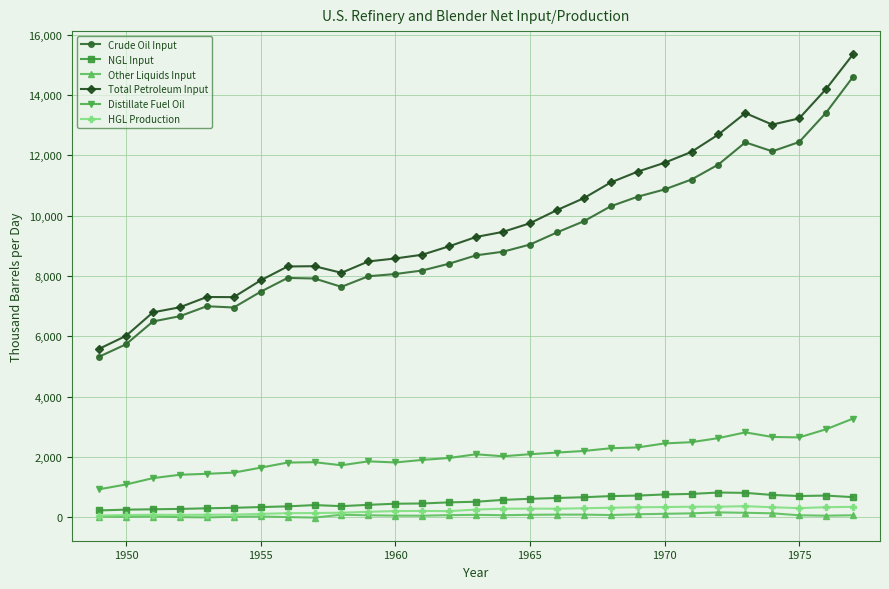

What is the value of the NGL Input point at the 20th from the left?

708.6